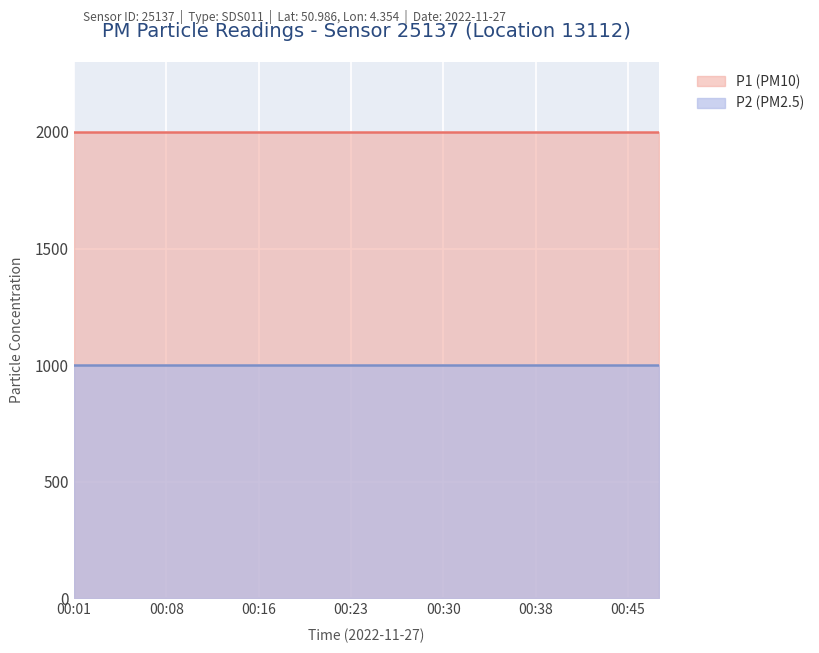

What is the sum of all P1 values?

39998.0